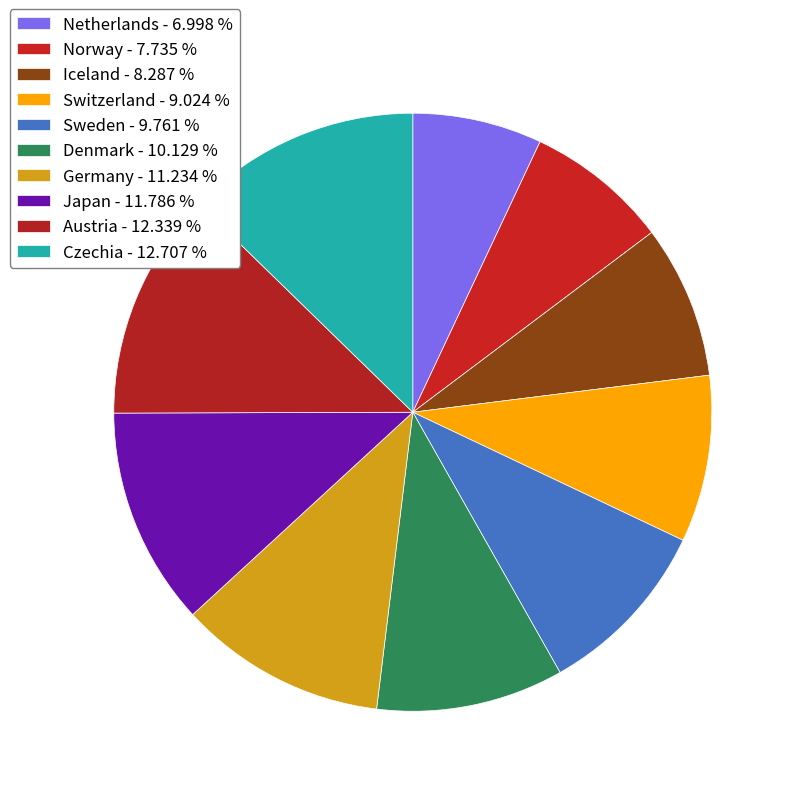

True or false: Iceland accounts for 1% of the total.

False